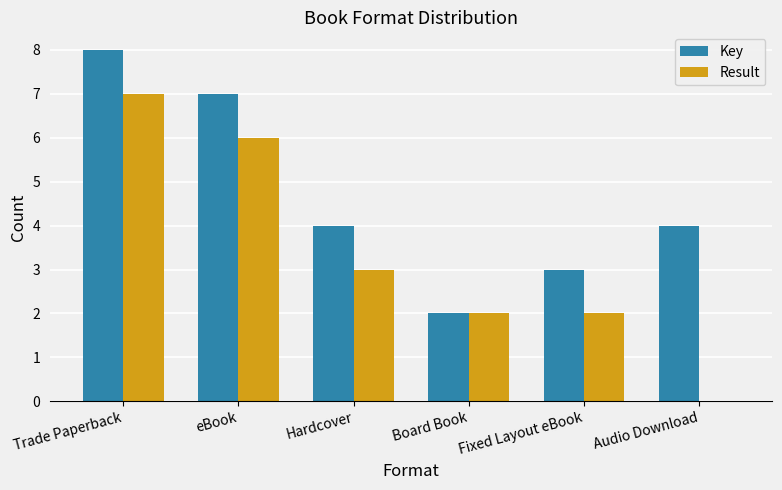

Which category has the highest value across all series?

Trade Paperback